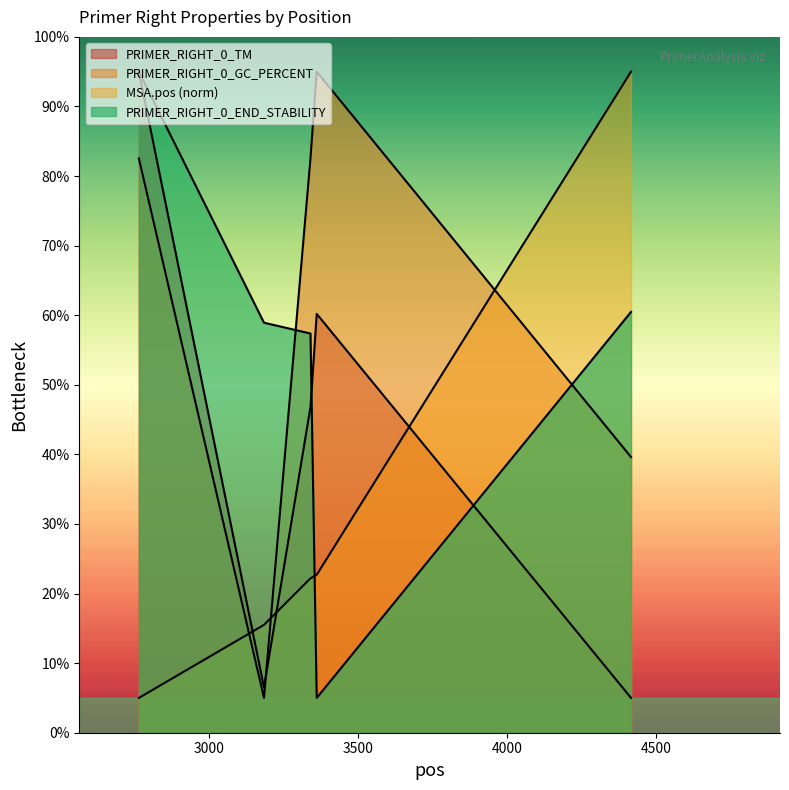

What is the approximate value of PRIMER_RIGHT_0_END_STABILITY at 3184?

58.9